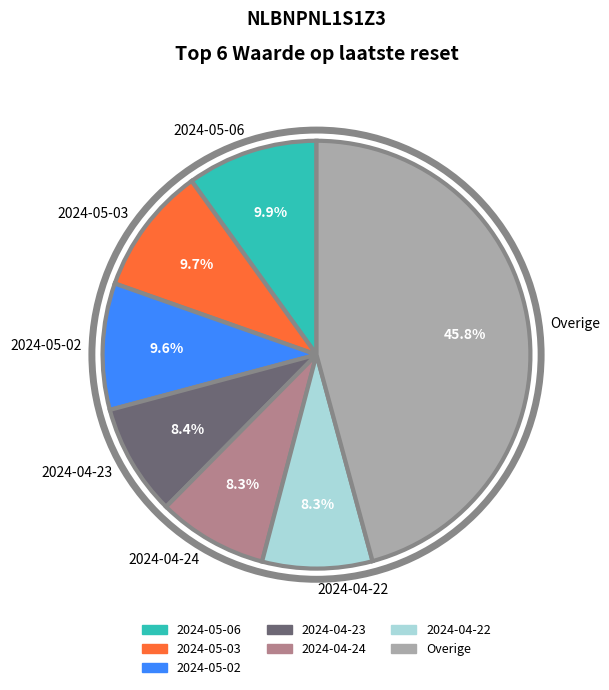

True or false: 2024-05-03 accounts for 10% of the total.

True